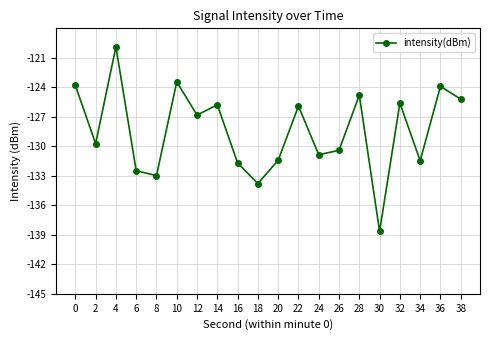

Where is the data nearest to the value -129?

2